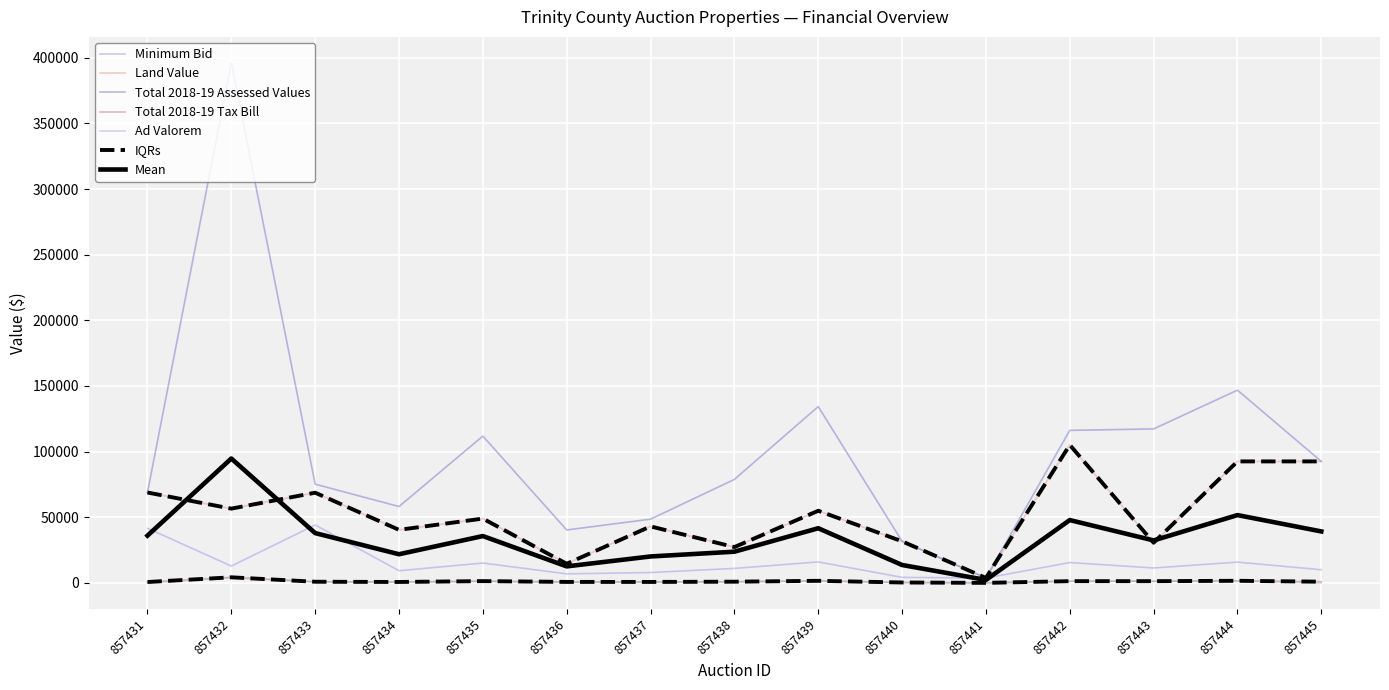

Is this an area chart (filled region under the line)?

No